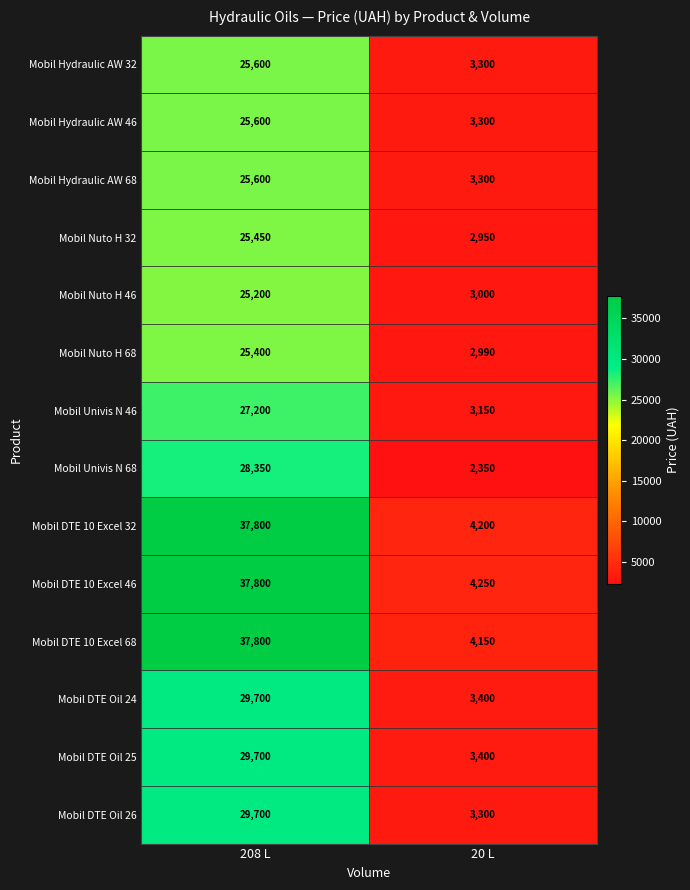

What is the total value across all series at 208 L?

410900